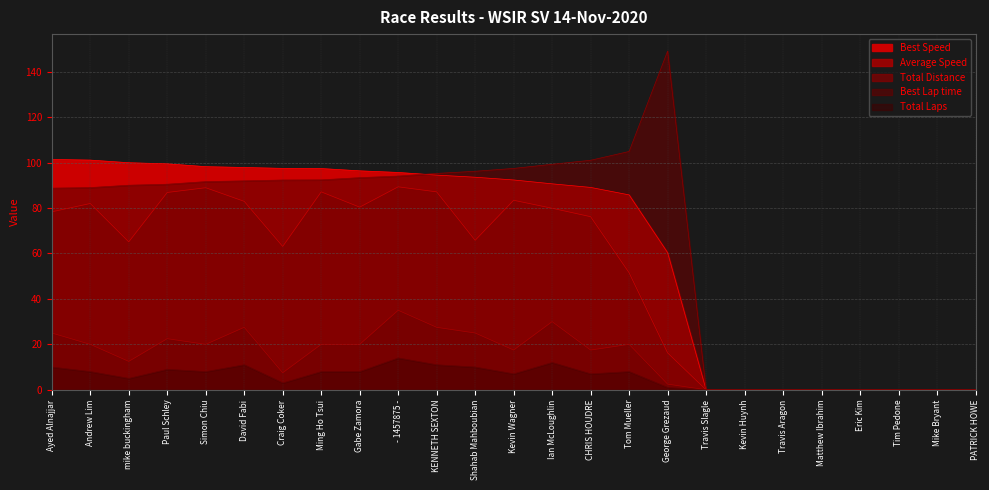

Which label corresponds to the largest value in the chart?

George Grezaud